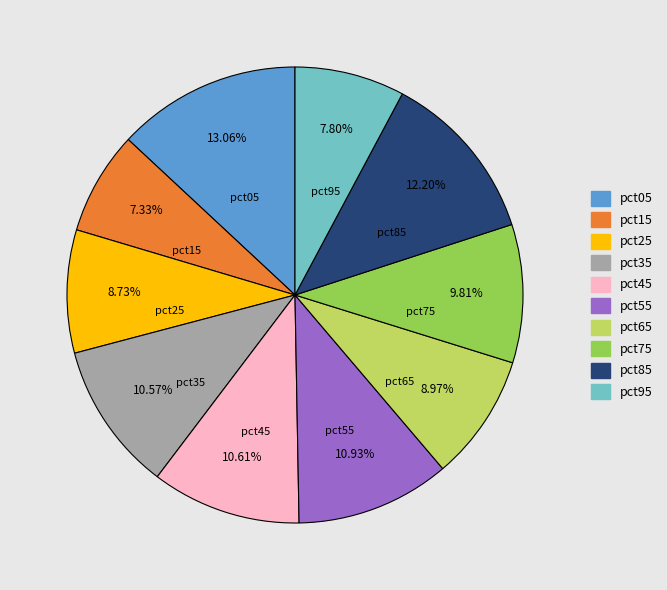

Which slice is the largest?

pct05